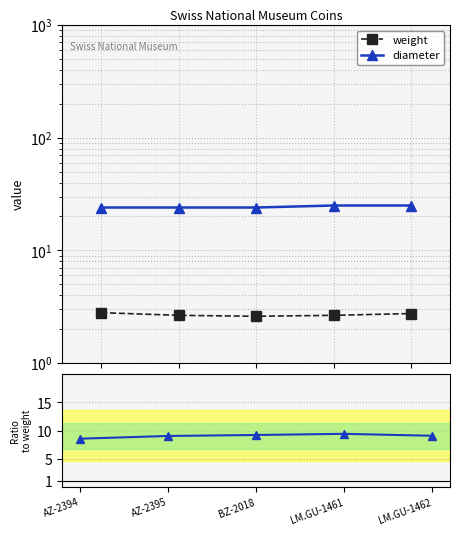

Which series has the widest spread of values?

diameter